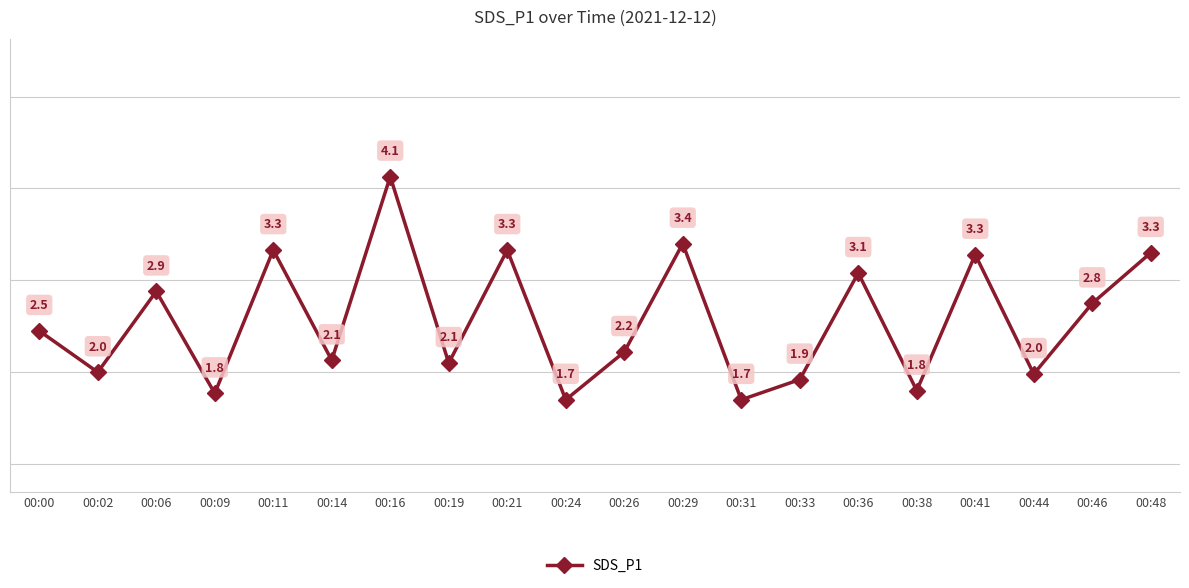

What is the sum of the values at 00:02 and 00:46?

4.8